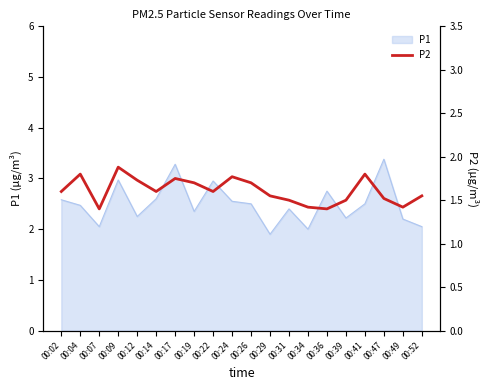

Between 00:02 and 00:09, which is larger?

00:09